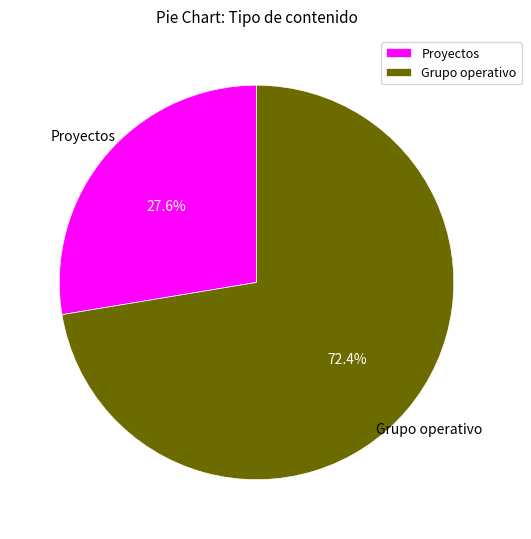

Rank the categories by value from lowest to highest.

Proyectos, Grupo operativo